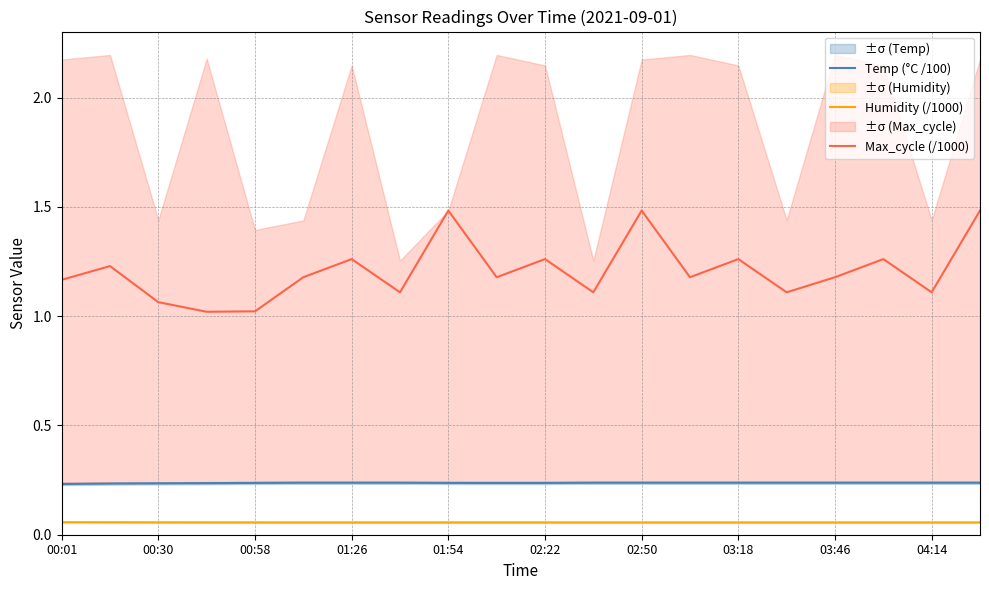

True or false: Temp (°C /100) has more than 0 points higher than both neighbors.

False